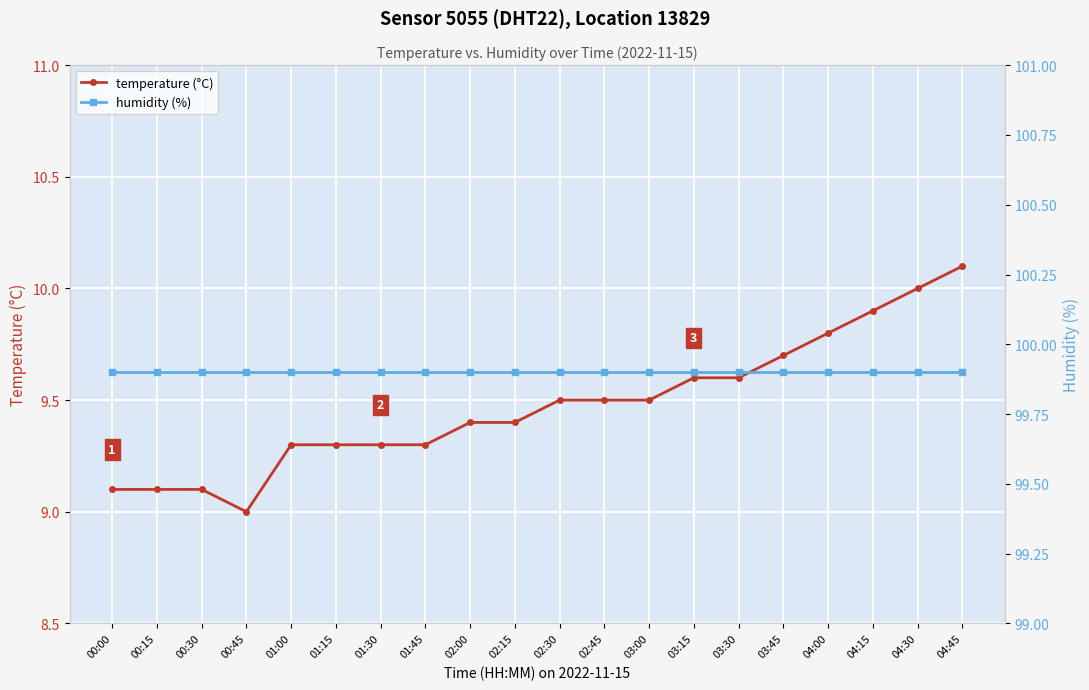

Which has a higher value, 02:30 or 04:00?

04:00